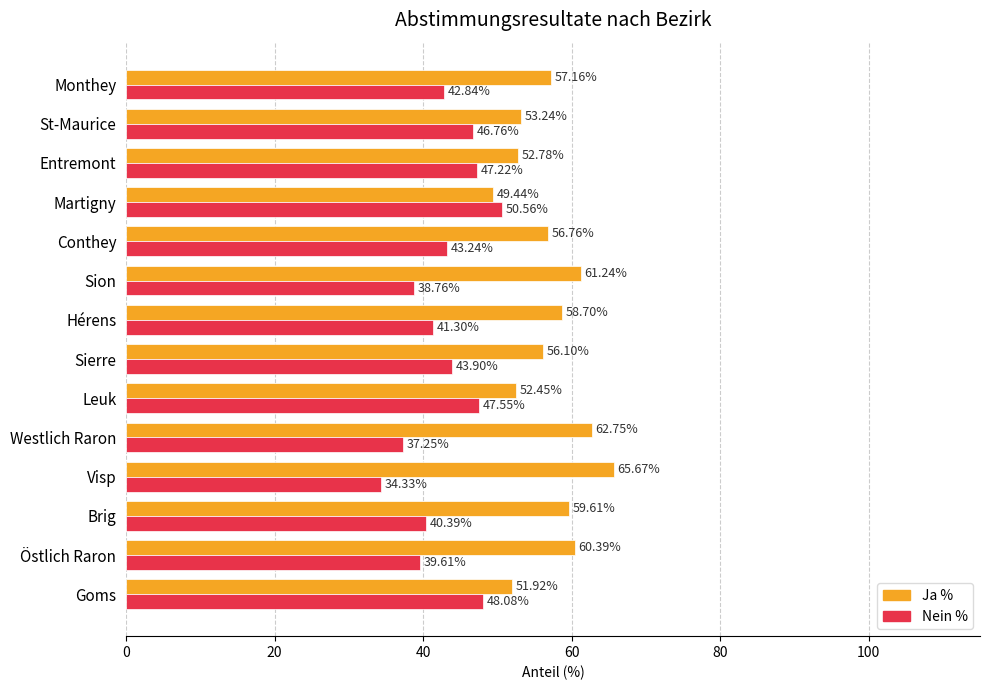

Is the value of Ja % at Monthey greater than the value of Nein % at Westlich Raron?

Yes